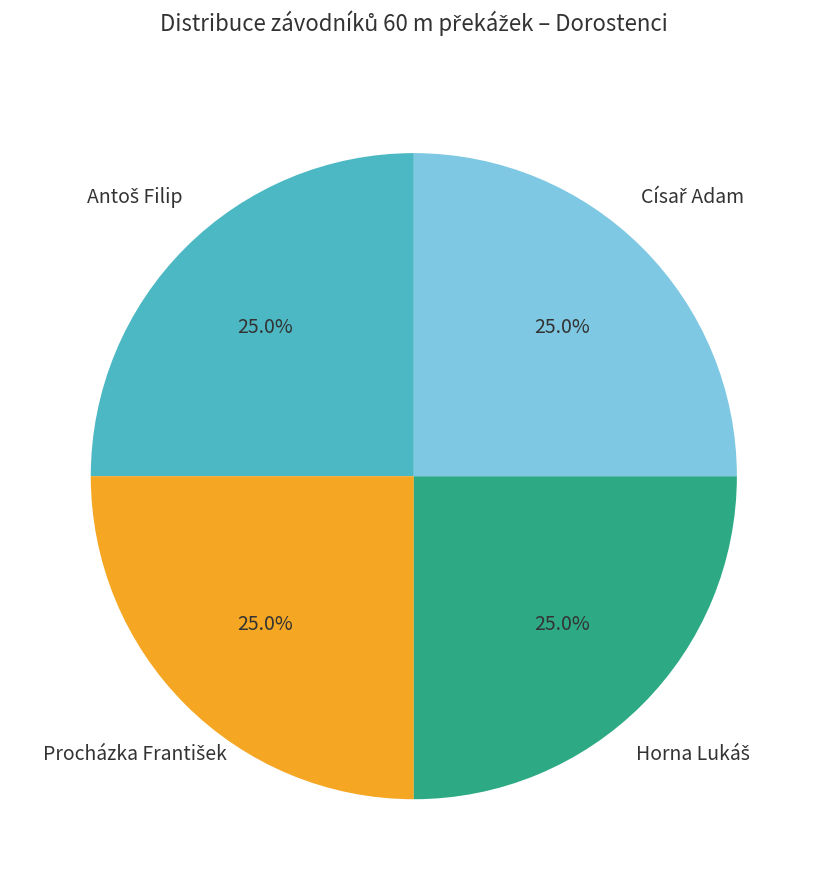

Does any single category account for the majority?

No